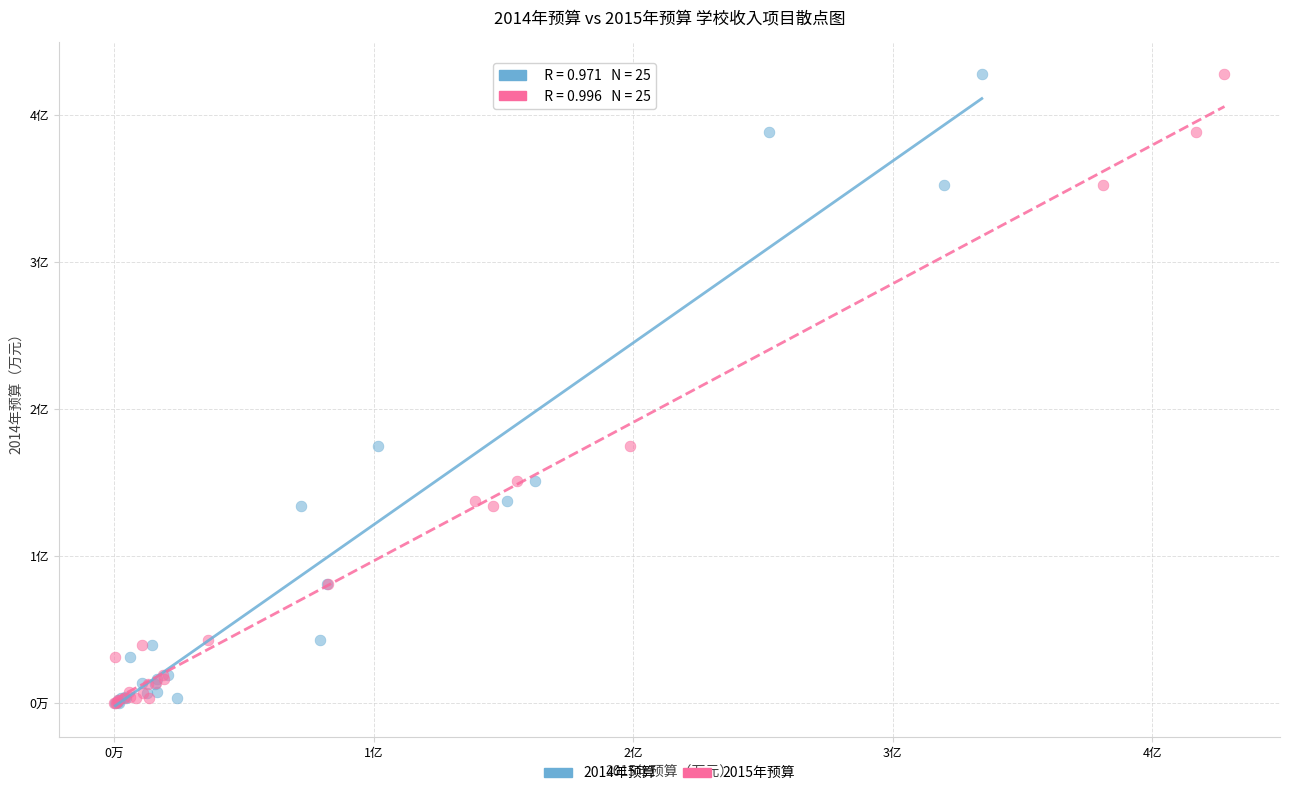

What are all the series names shown in the legend?

2014年预算, 2015年预算